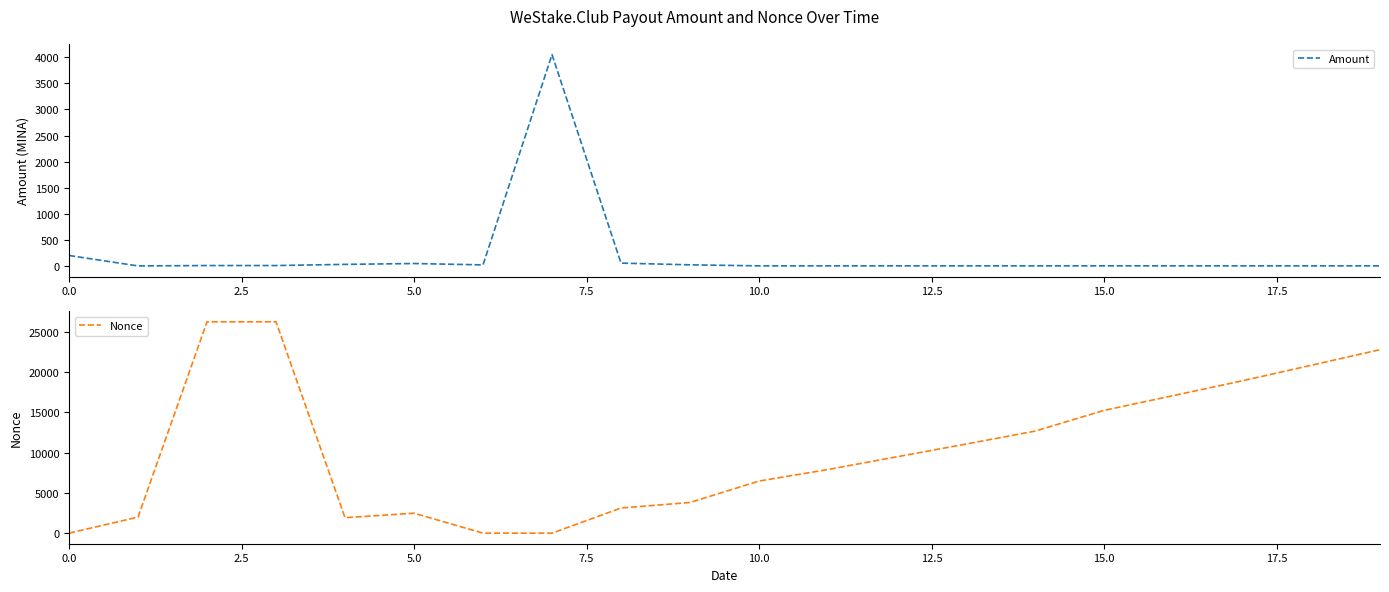

Which series has the widest spread of values?

Nonce